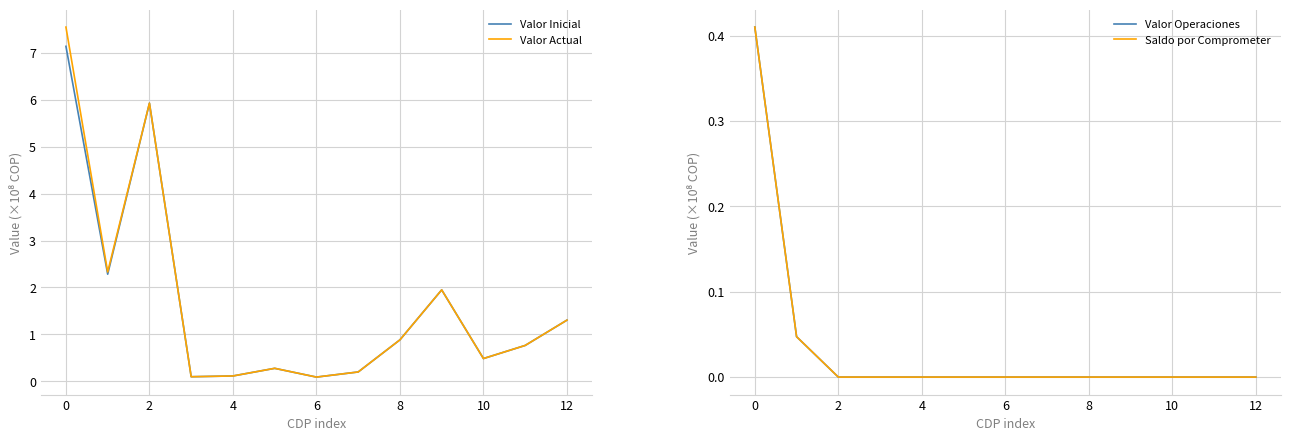

The value of Valor Actual at 10 is 0.5. True or false?

True